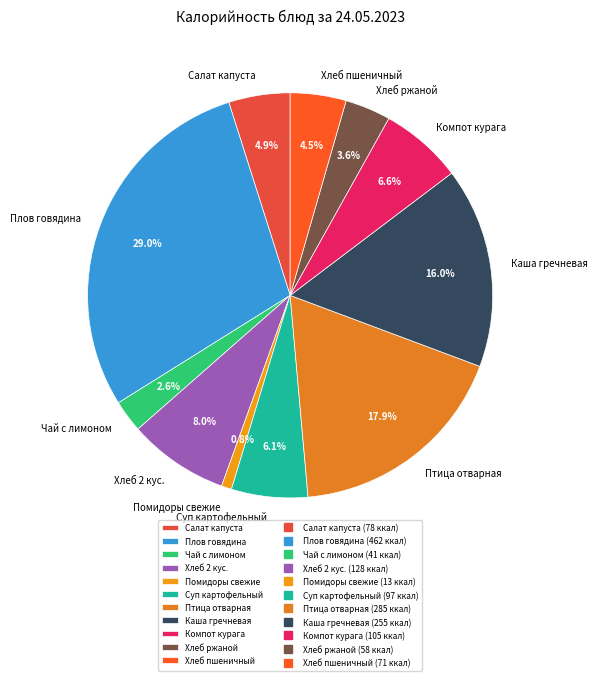

Approximately how many times larger is the value at Плов говядина compared to Птица отварная?

1.6